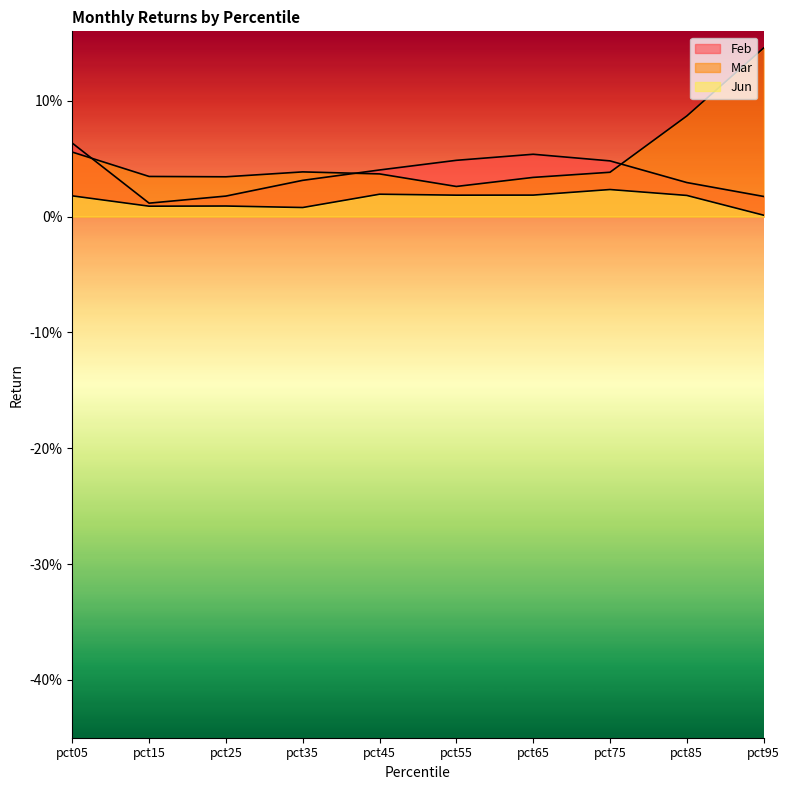

Reading right to left, transcribe all the data shown in this chart.

Feb: 0.0	0.0	0.0	0.1	0.0	0.0	0.0	0.0	0.0	0.1
Mar: 0.1	0.1	0.0	0.0	0.0	0.0	0.0	0.0	0.0	0.1
Jun: 0.0	0.0	0.0	0.0	0.0	0.0	0.0	0.0	0.0	0.0